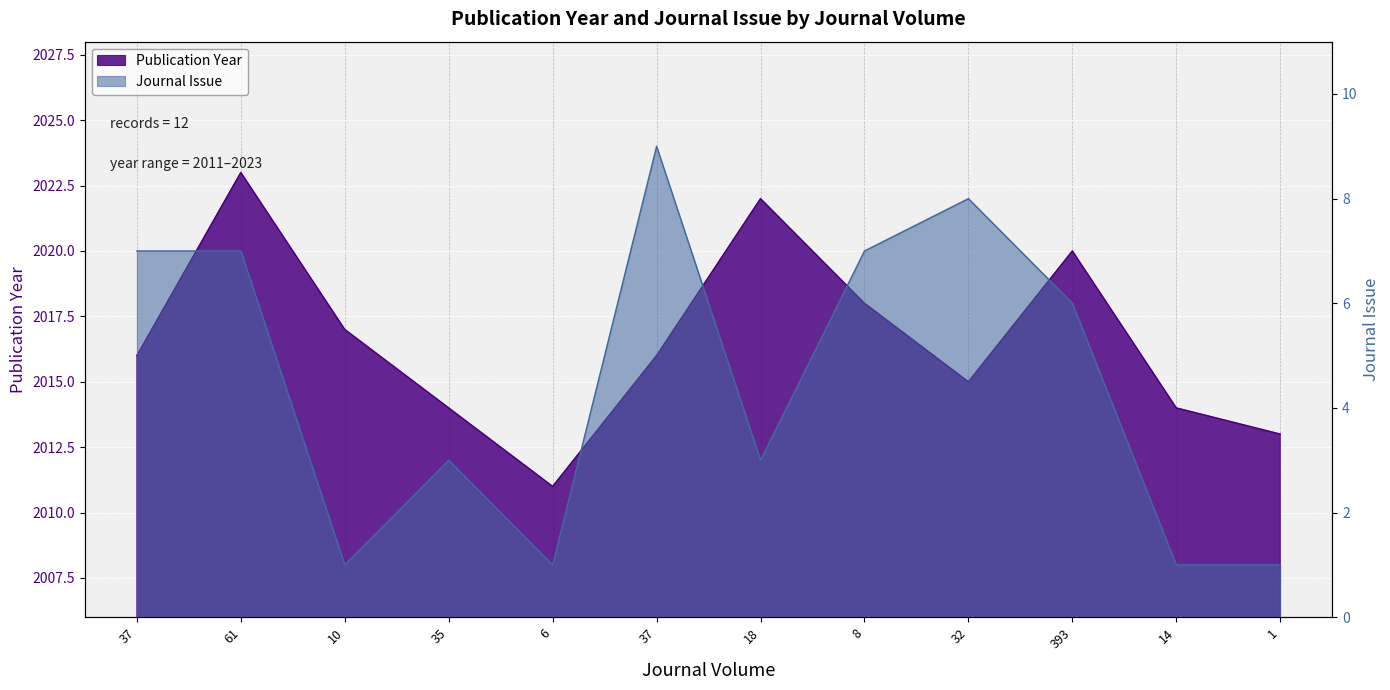

List the labels in order of Publication Year value, largest first.

61, 18, 393, 8, 10, 37, 37, 32, 35, 14, 1, 6